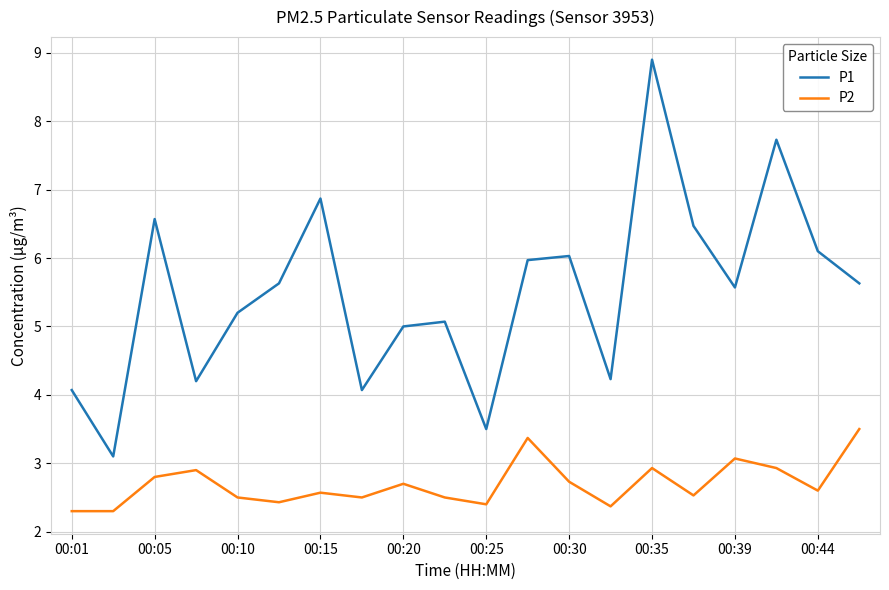

What is the minimum value for P1?

3.1